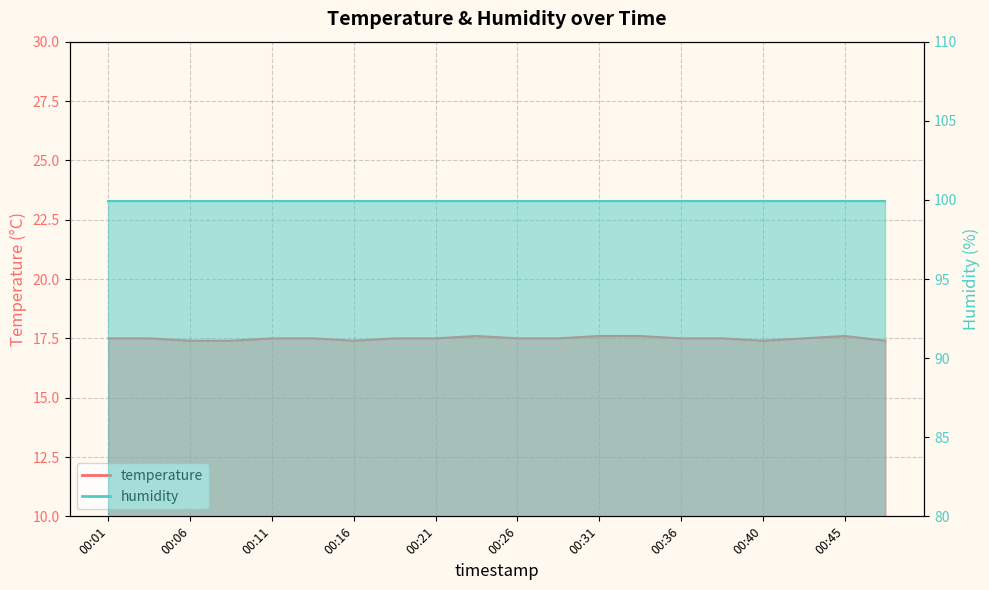

What is the difference between the maximum and minimum values?

0.2